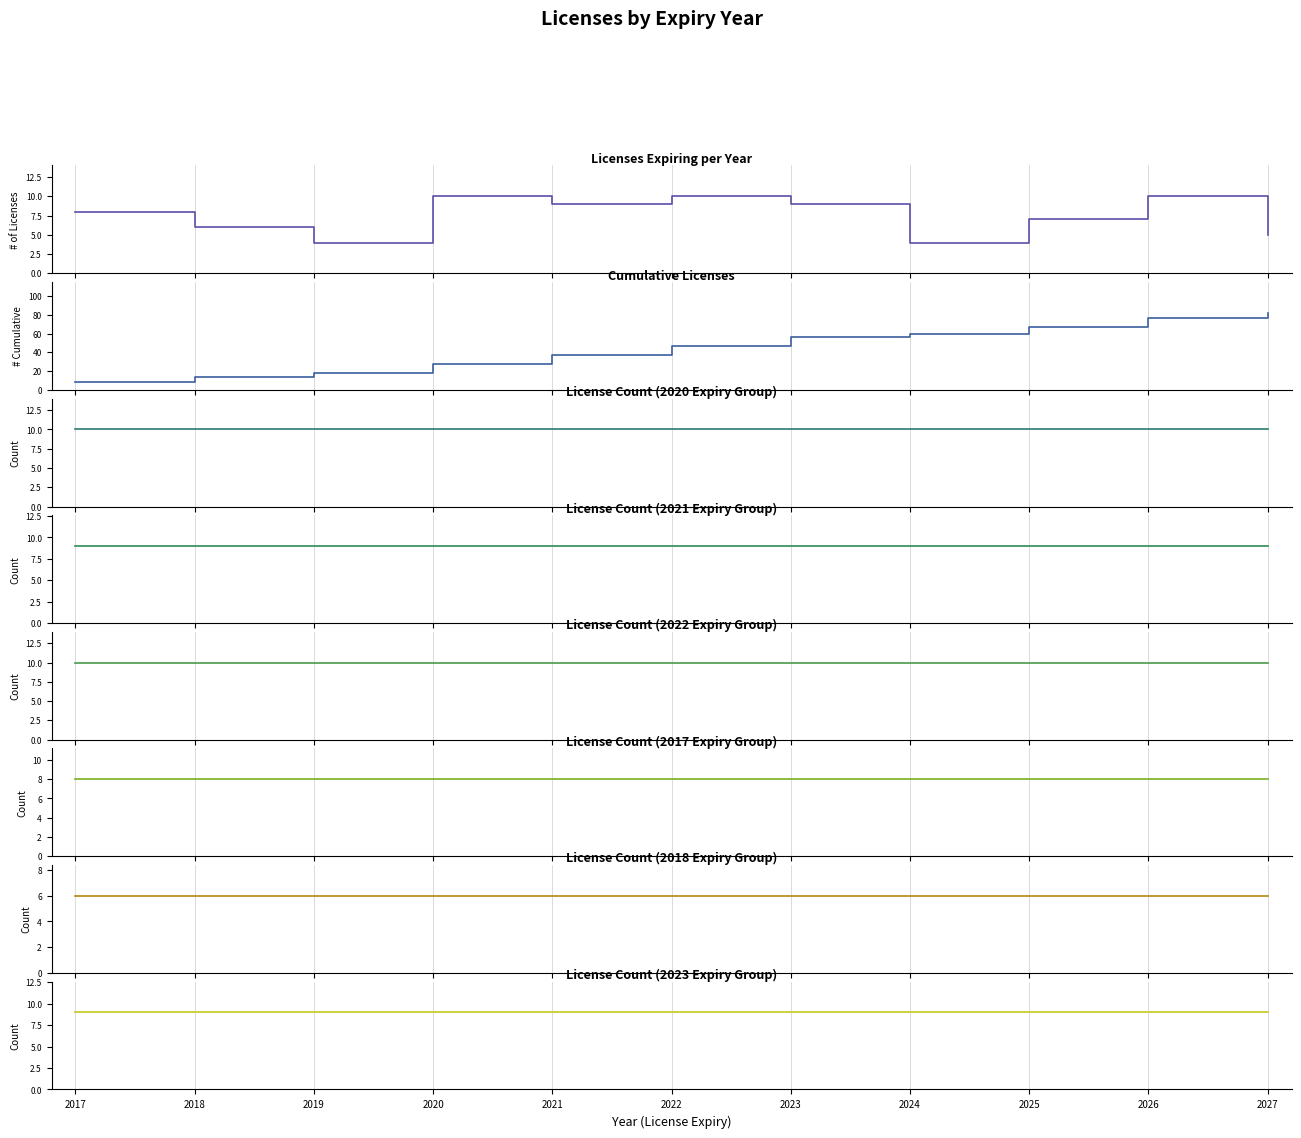

At how many categories does at least one series exceed 57?

4